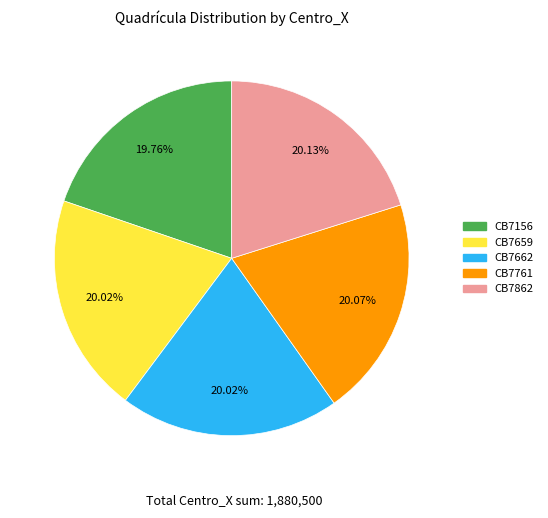

The CB7659 slice represents 8% of the pie. True or false?

False